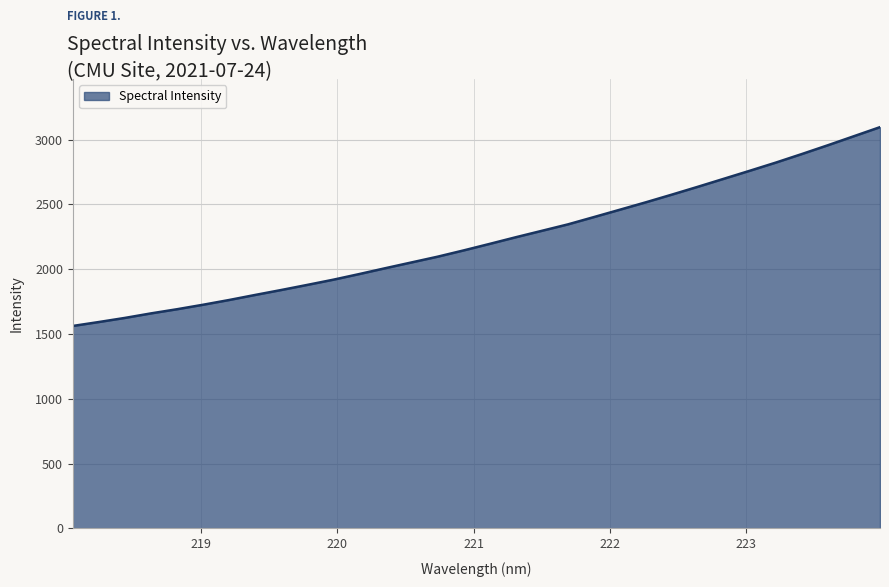

What is the difference between the maximum and minimum values?

1533.6